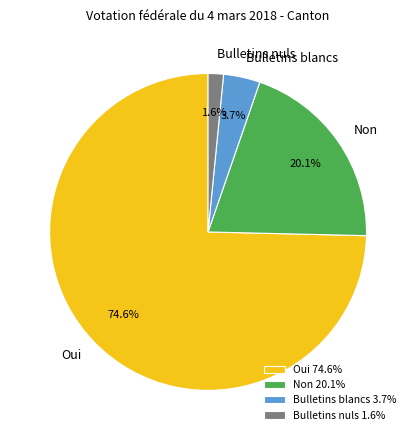

How many slices are in this pie chart?

4